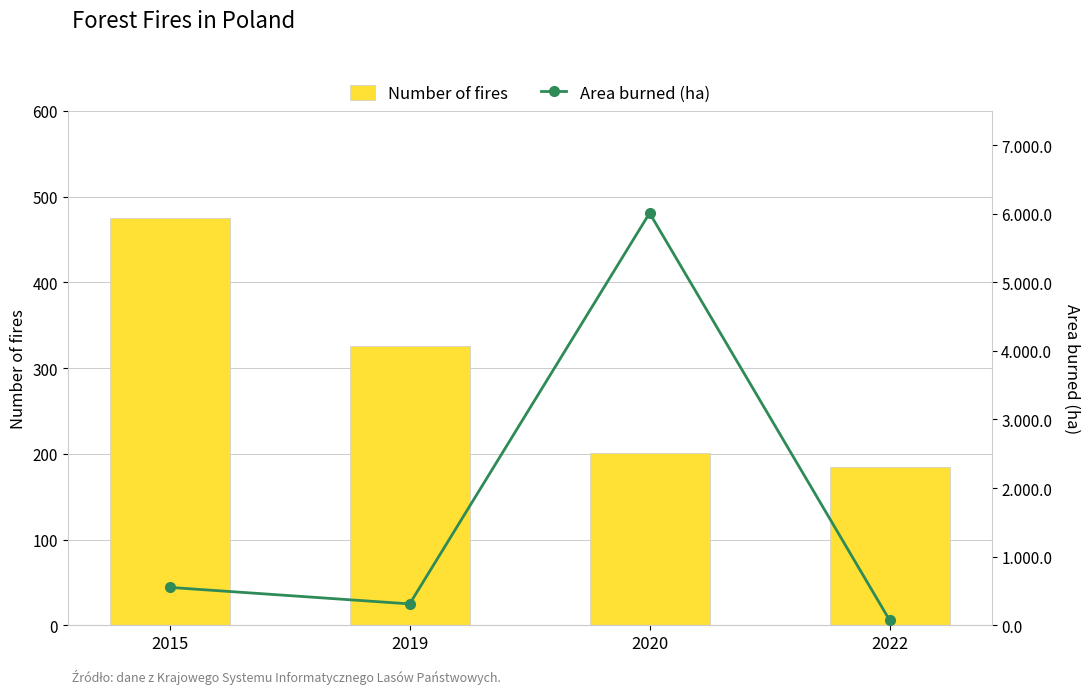

What is the value of the Area burned (ha) bar at the 3rd from the left?

6008.9